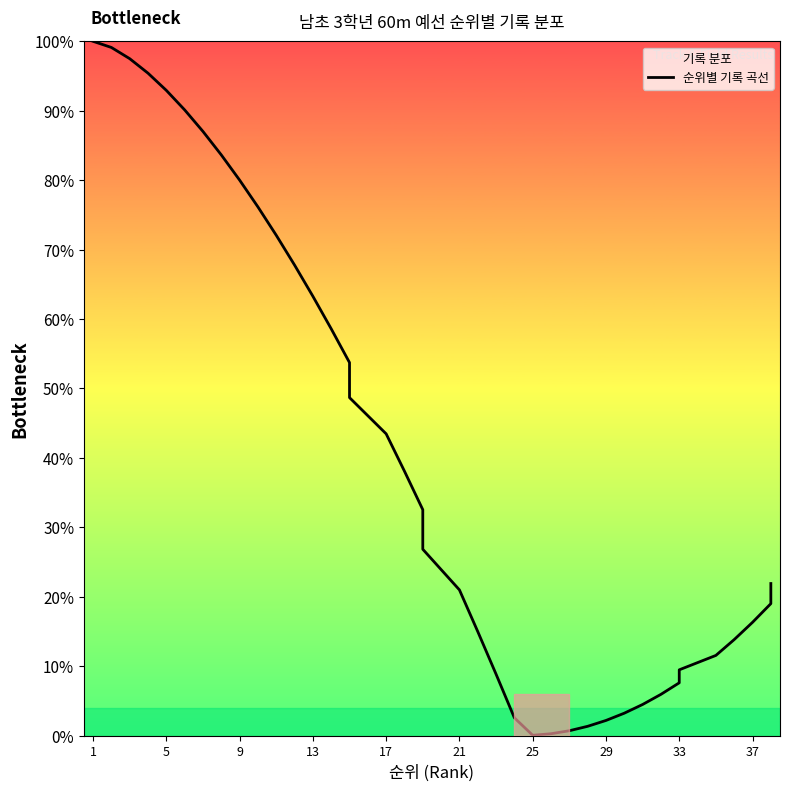

Reading right to left, list all the values displayed in this chart.

21.9	19.0	16.3	13.8	11.5	9.5	7.6	5.9	4.5	3.2	2.2	1.3	0.7	0.3	0.0	2.6	8.8	15.0	21.0	26.8	32.5	38.1	43.5	48.7	53.7	58.6	63.3	67.8	72.1	76.1	80.0	83.6	87.0	90.1	92.9	95.4	97.5	99.1	100.0